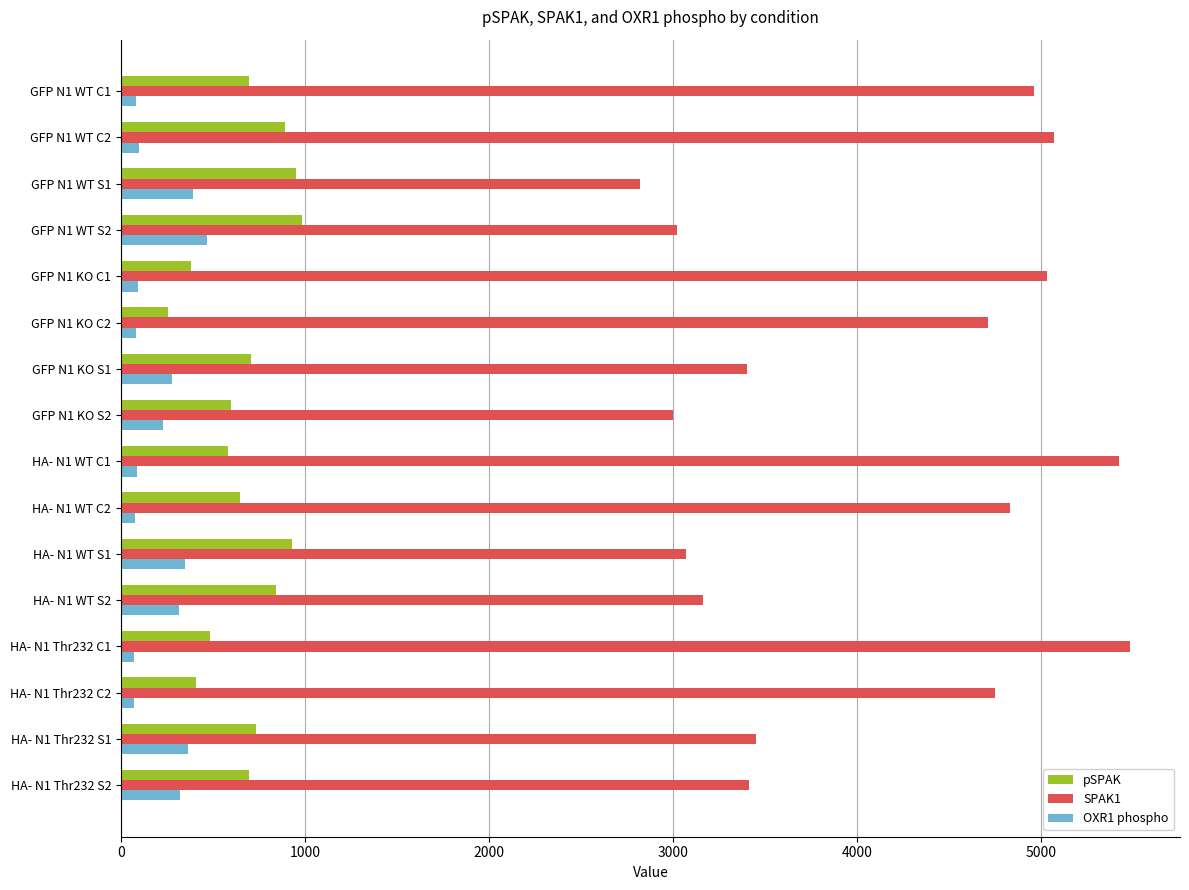

Which series has the widest spread of values?

SPAK1